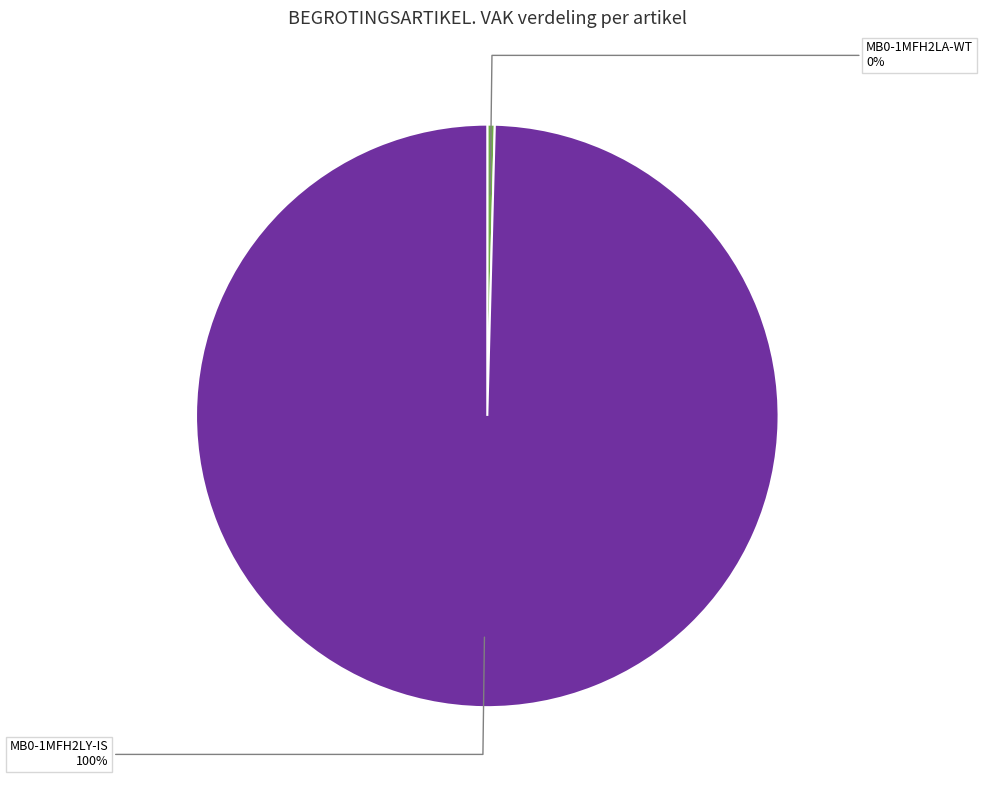

Do MB0-1MFH2LA-WT and MB0-1MFH2LY-IS together represent more than half of the pie?

Yes